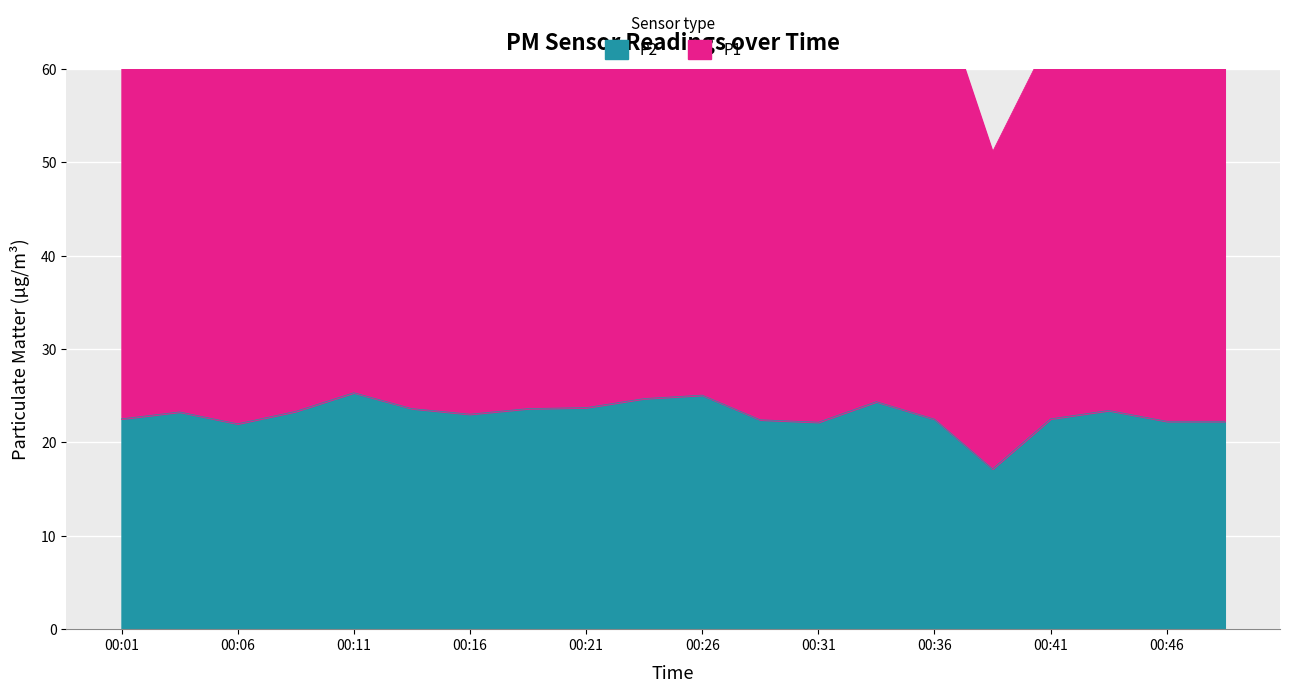

Reading right to left, what are all the values shown in this chart?

22.3	22.3	23.4	22.5	17.2	22.5	24.4	22.2	22.4	25.1	24.7	23.7	23.6	23.0	23.6	25.3	23.3	22.0	23.3	22.5